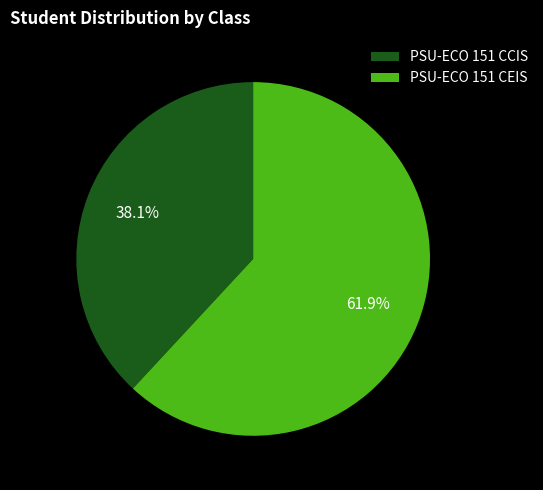

Does PSU-ECO 151 CCIS represent more than half of the total?

No